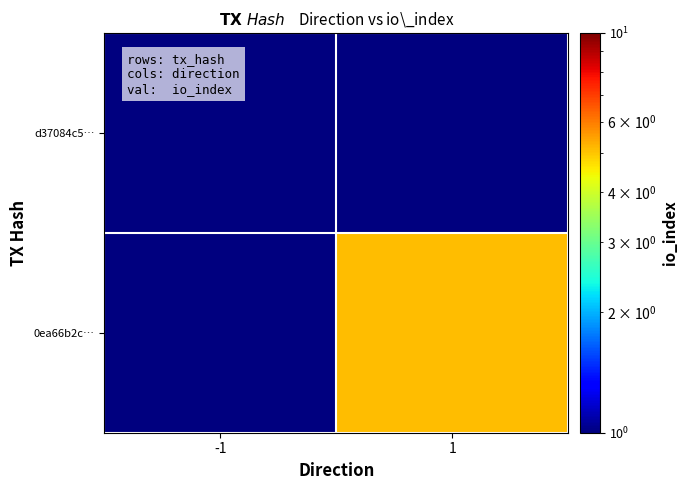

Which series has the widest spread of values?

0ea66b2c…